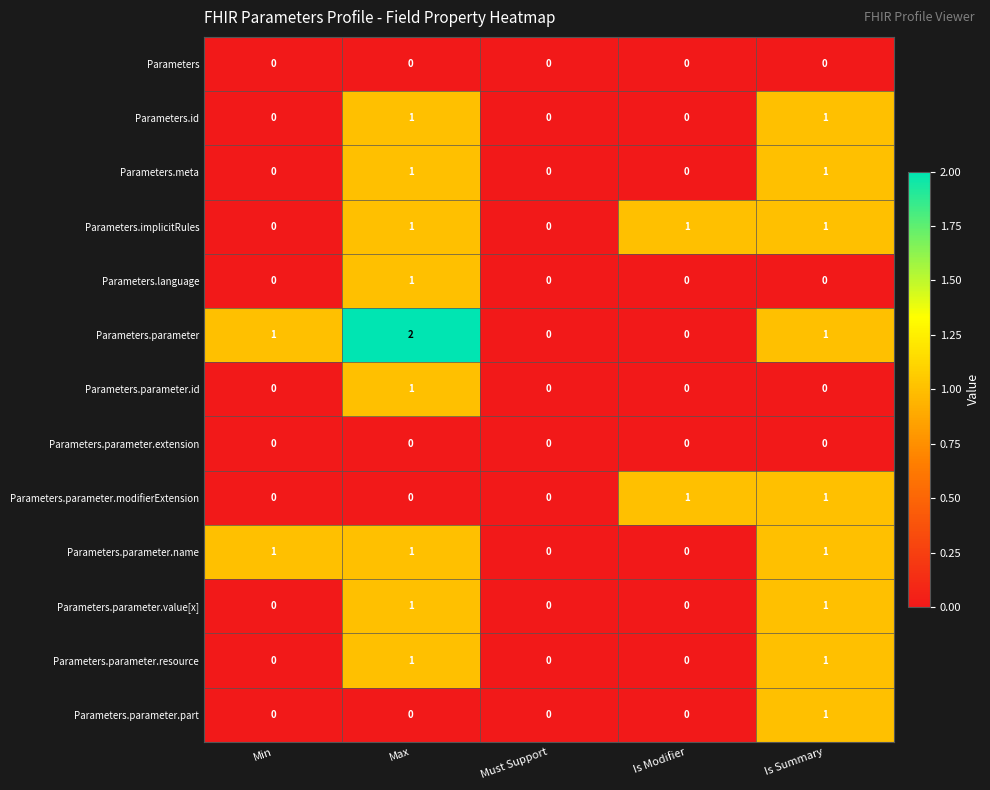

At which category is the sum across all series the highest?

Max